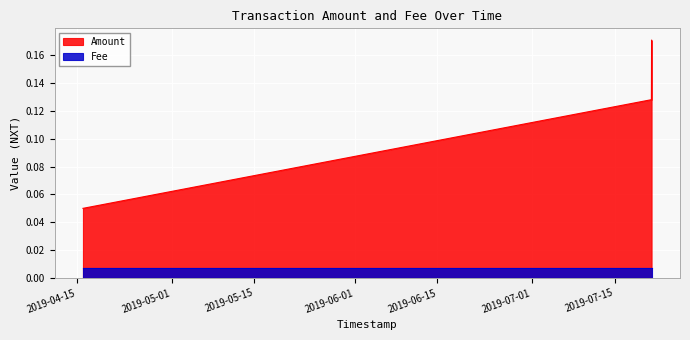

List the series in order of their overall mean, lowest first.

Fee, Amount